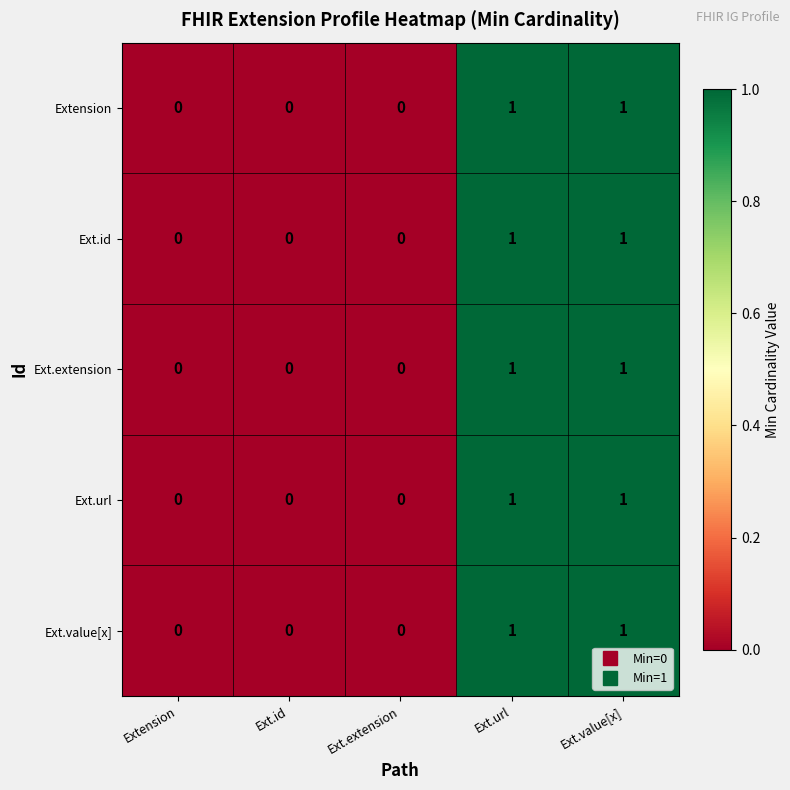

The Ext.url series shows 1 at Ext.url. True or false?

True